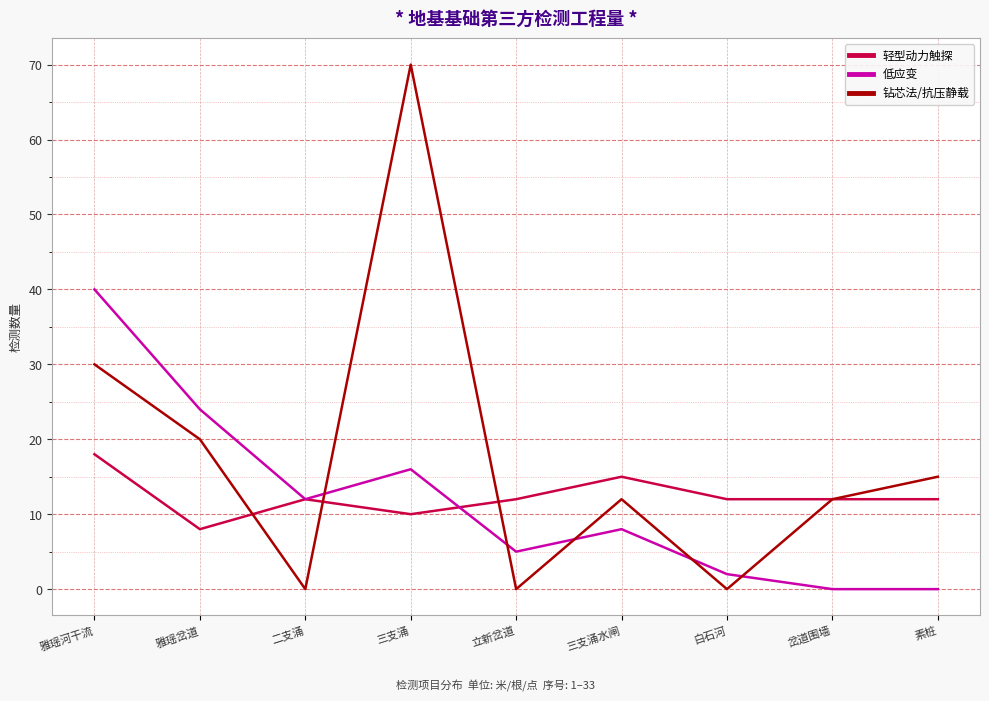

Does the chart display data point markers on the line(s)?

No